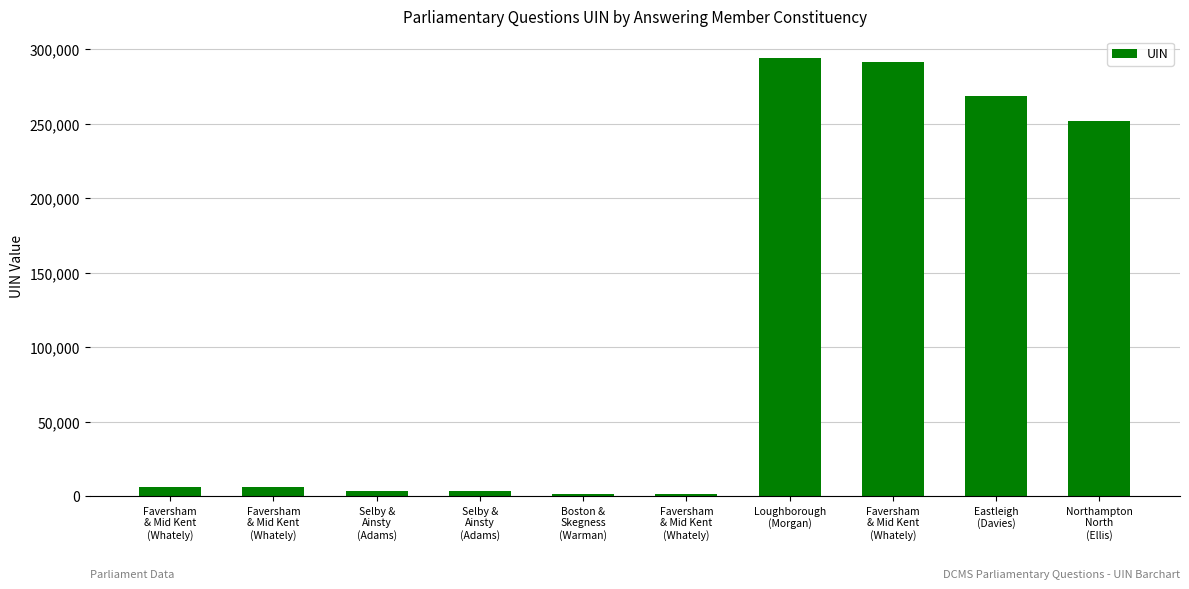

Does the chart contain any negative values?

No